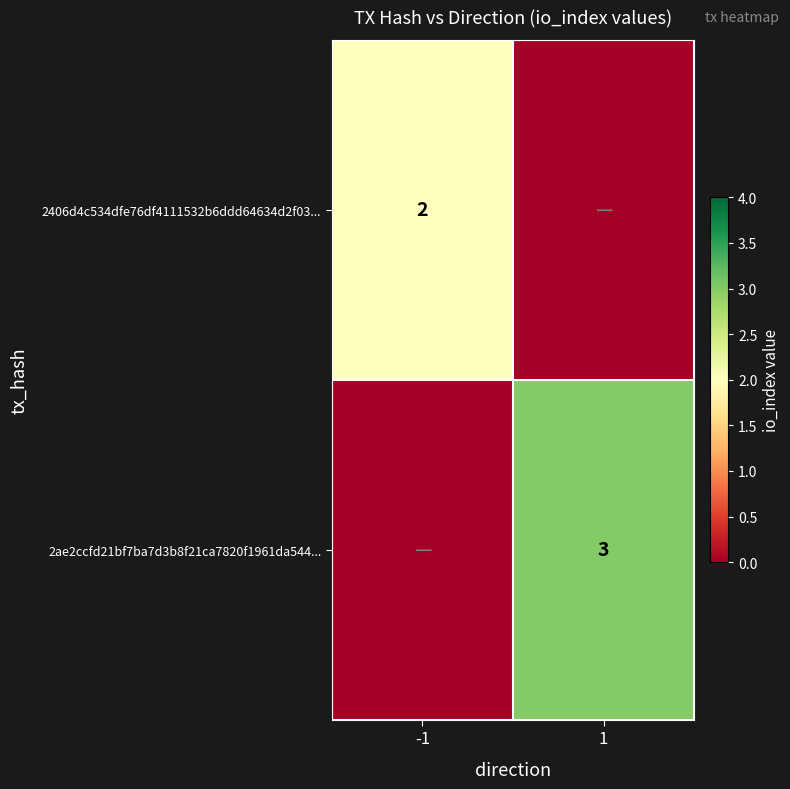

The value of 2ae2ccfd21bf7ba7d3b8f21ca7820f1961da544... at 1 is 3. True or false?

True